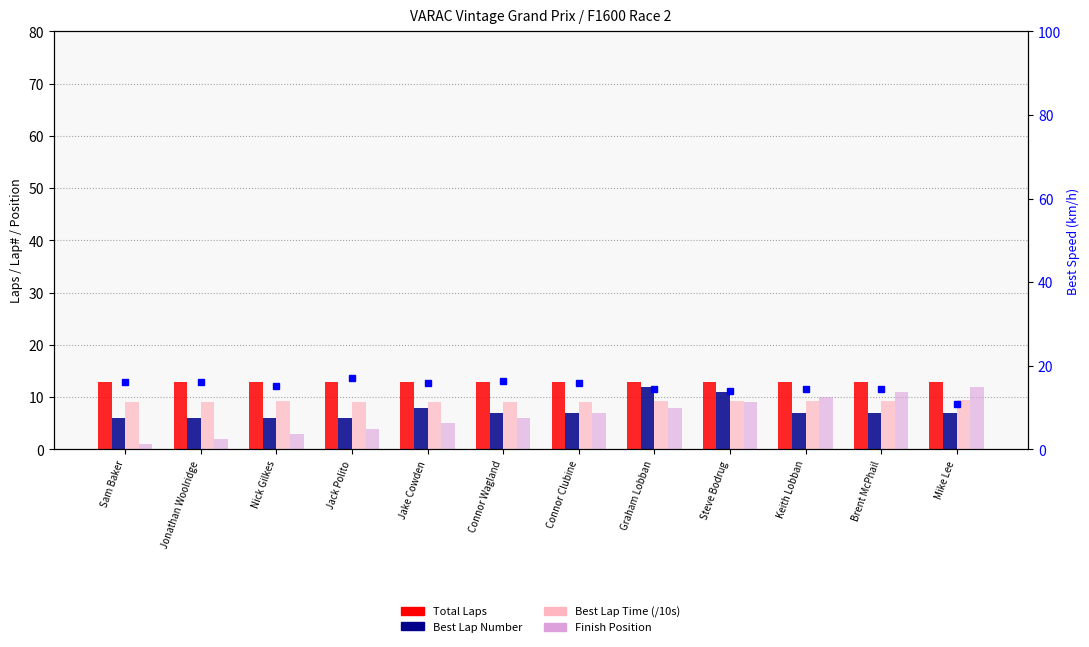

Which label corresponds to the largest value in the chart?

Jack Polito